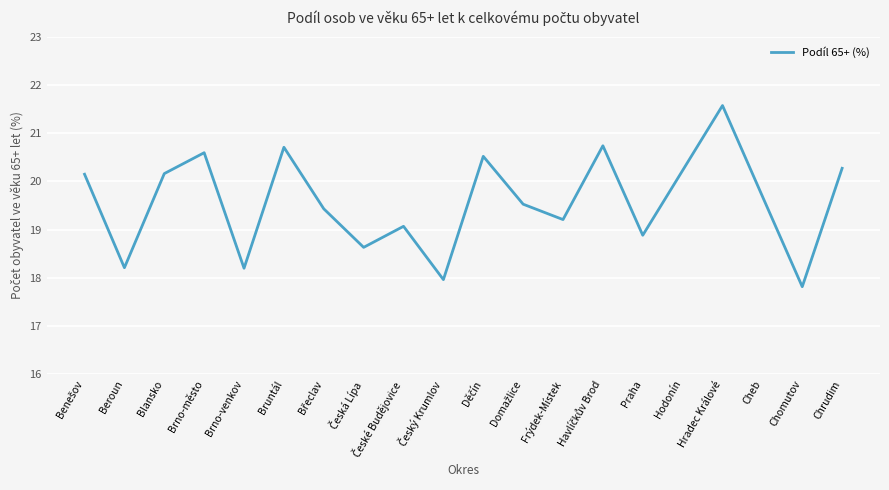

What is the average value?

19.6